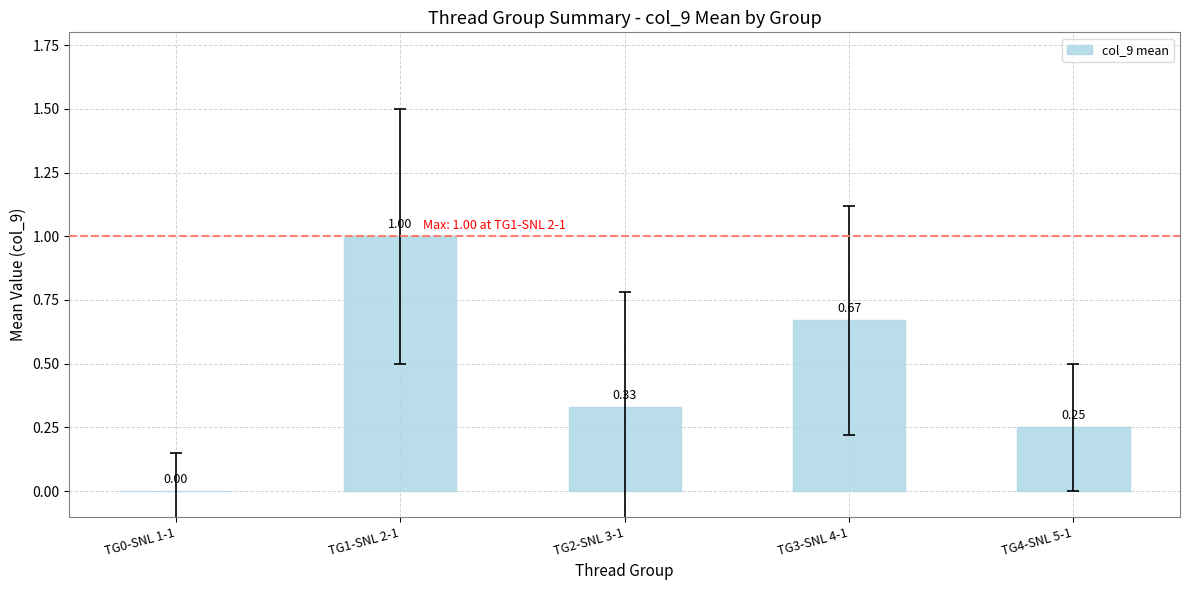

Between TG2-SNL 3-1 and TG1-SNL 2-1, which is larger?

TG1-SNL 2-1